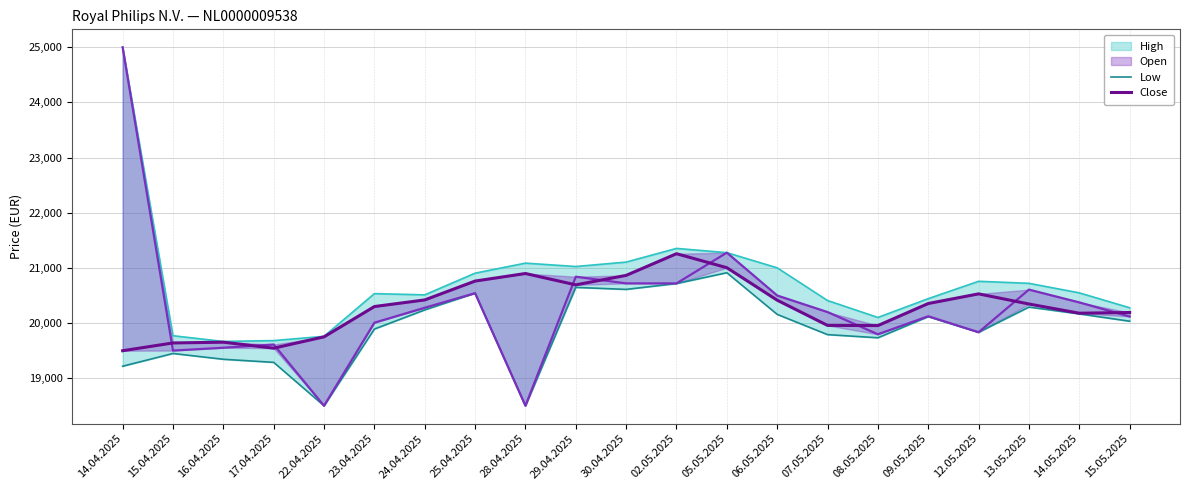

Where is the first local maximum for High?

23.04.2025